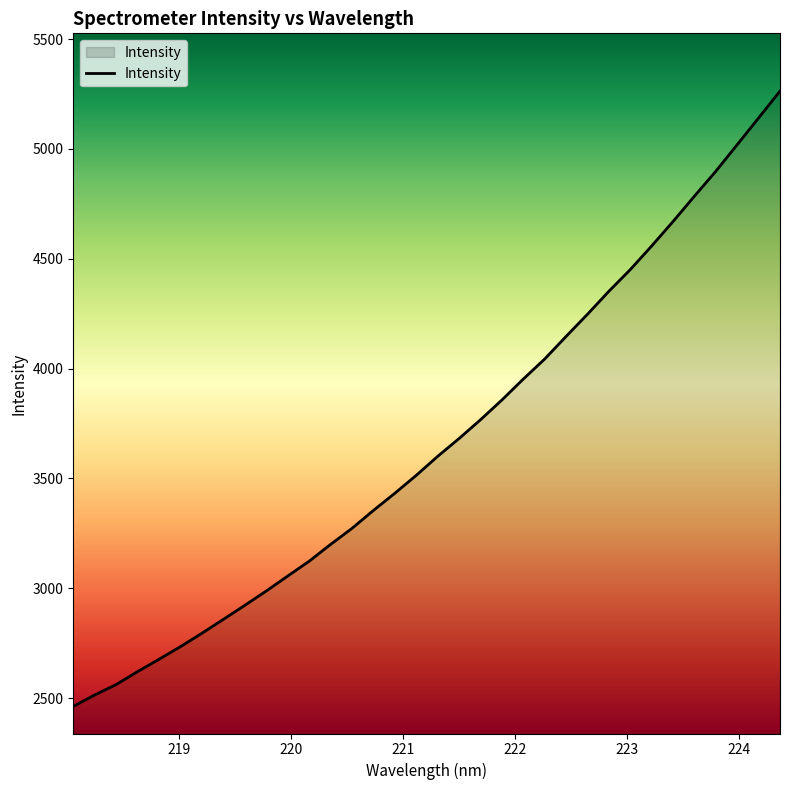

What is the difference between the maximum and minimum values?

2800.8